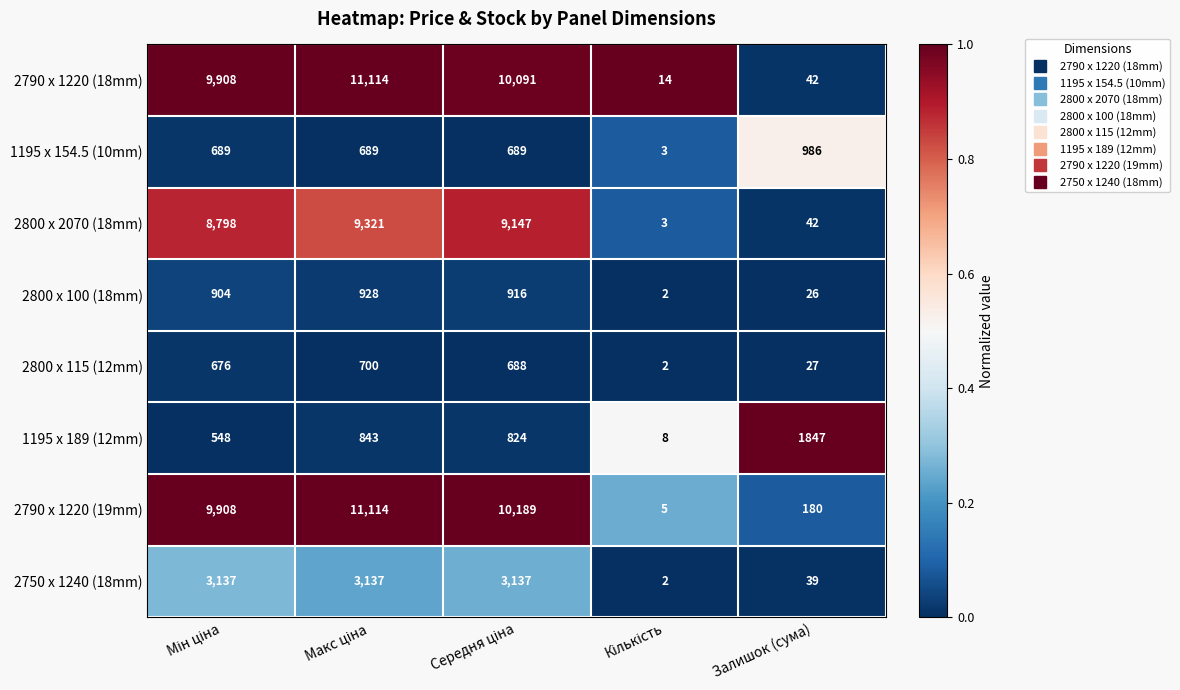

What is the greatest value displayed?

11114